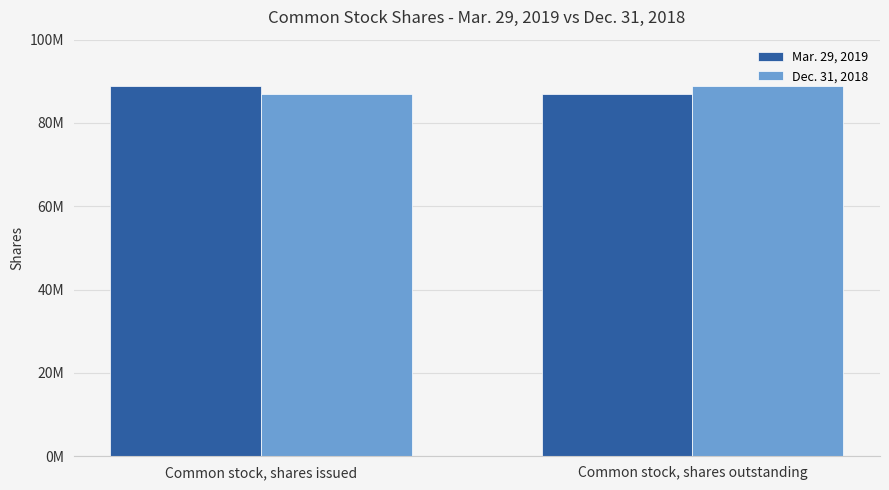

What are all the series names shown in the legend?

Mar. 29, 2019, Dec. 31, 2018